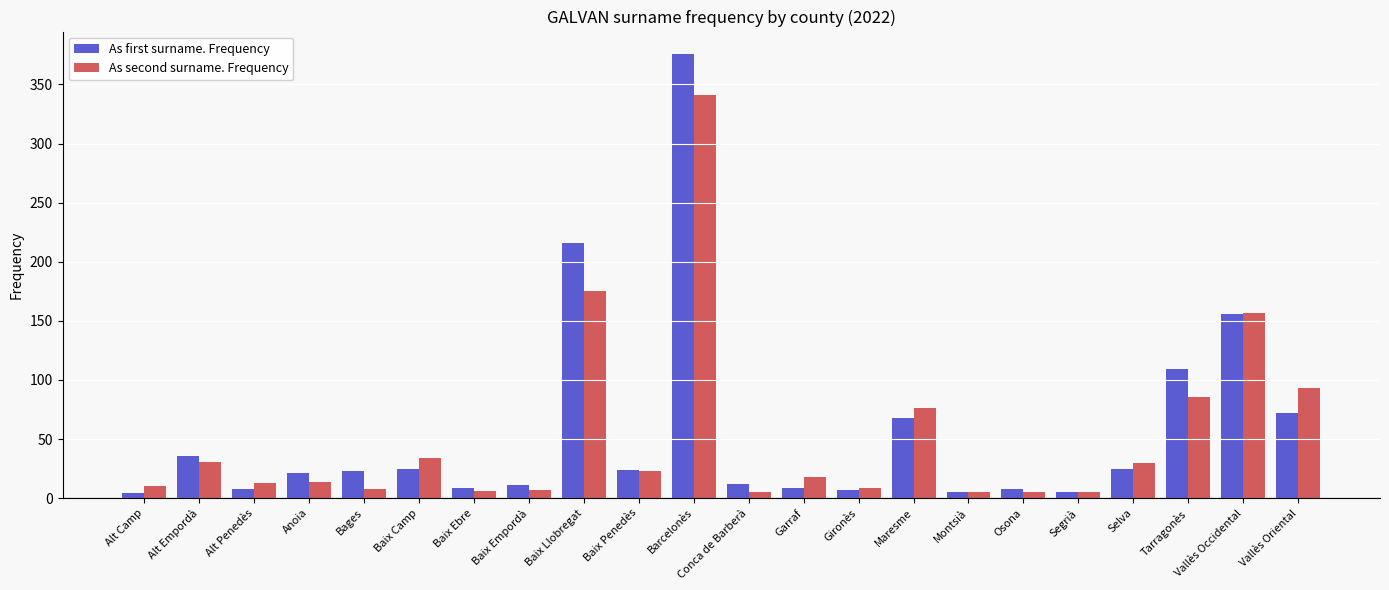

What is the spread (max minus min) of values at Baix Camp?

9